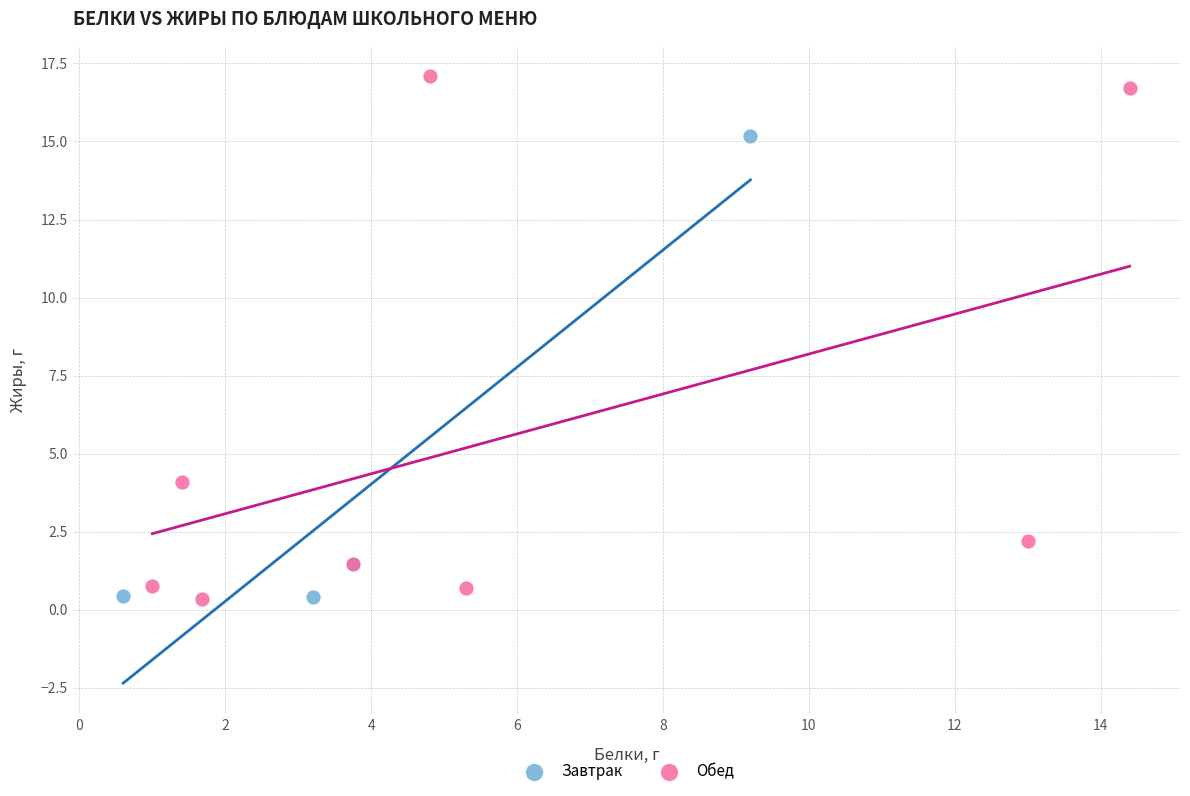

Which series reaches the maximum Y coordinate?

Обед